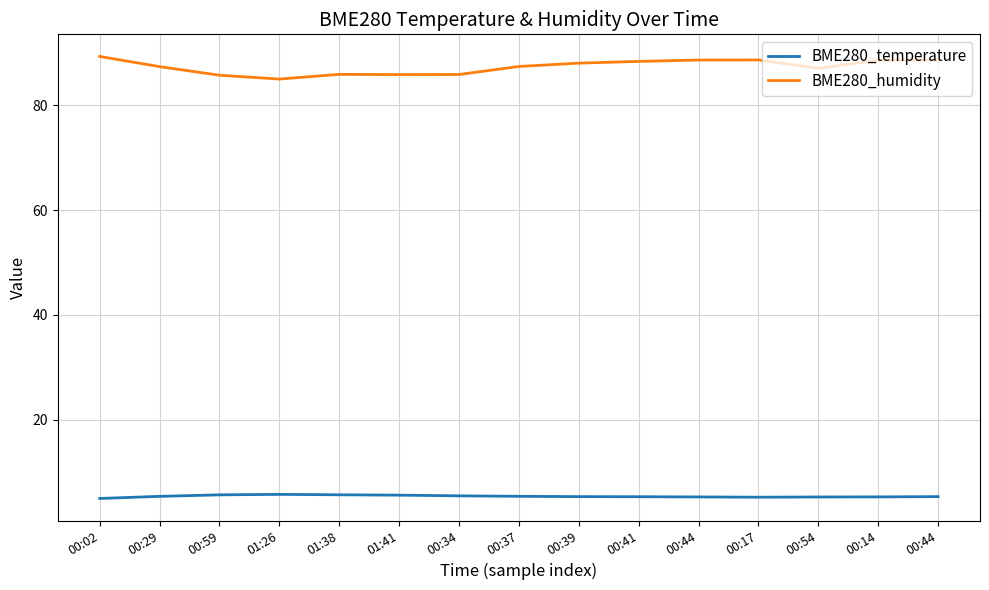

How many lines are shown in the chart?

2